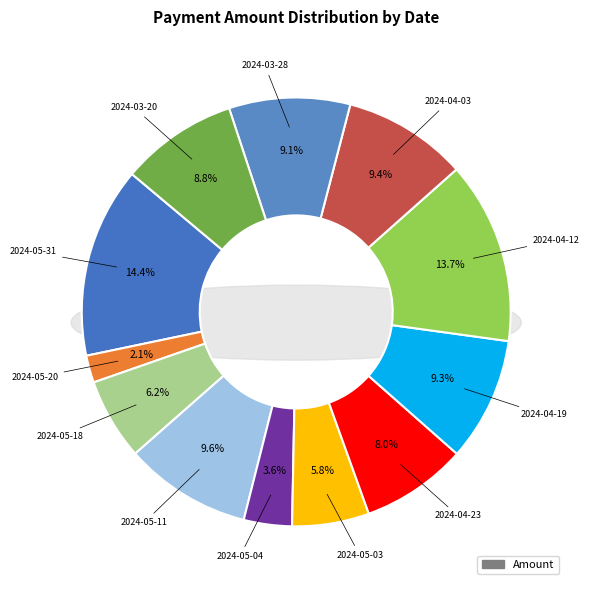

How many segments does this pie chart have?

12